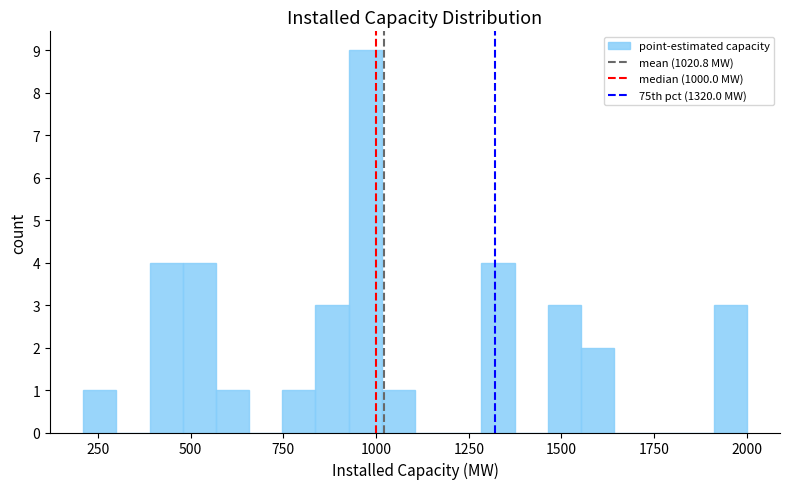

Read against the x-axis, roughly where is the centre of the tallest bar?

950